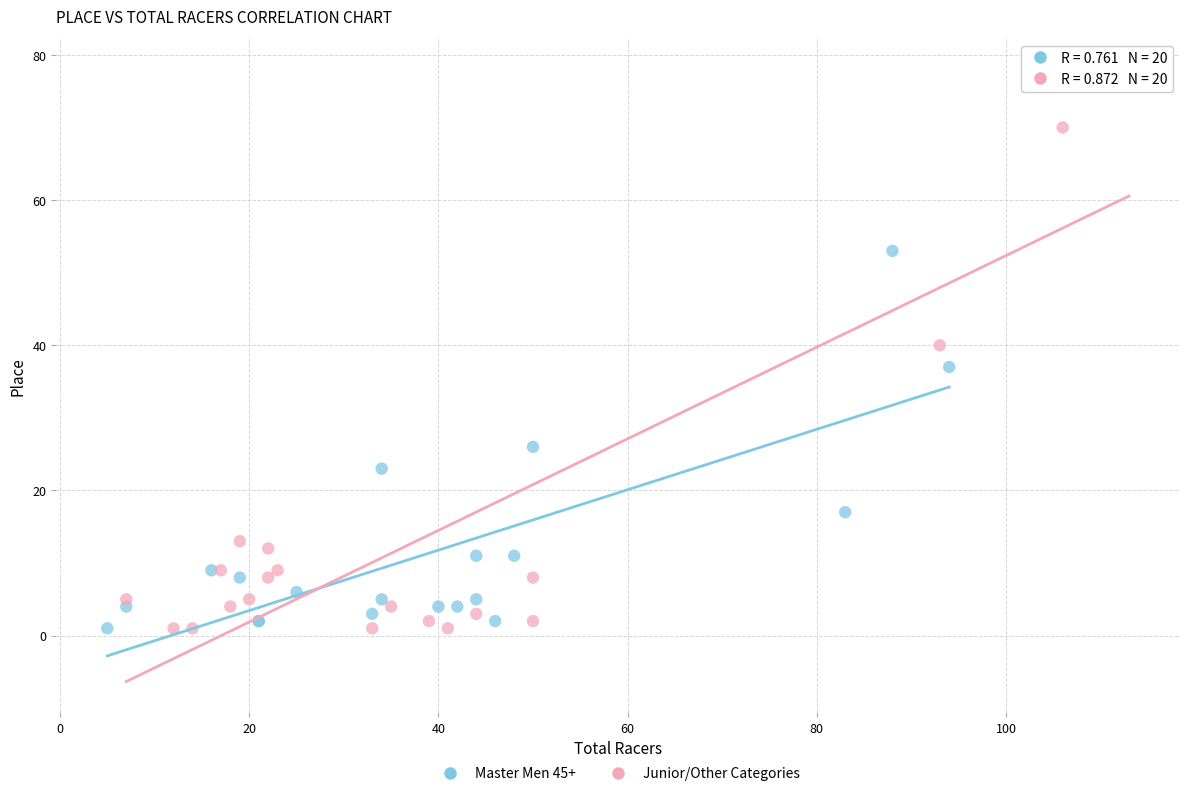

Which series has the largest Y range (max minus min)?

Junior/Other Categories